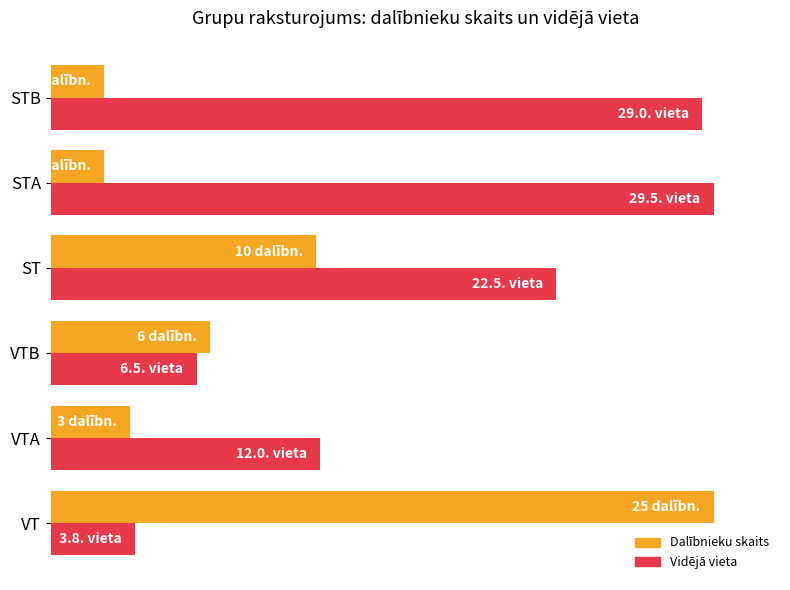

Does the chart contain stacked bars?

No